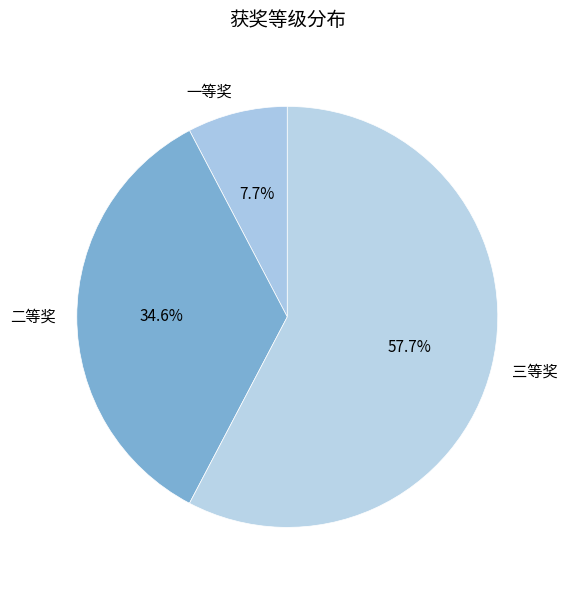

Count the number of slices in the pie.

3